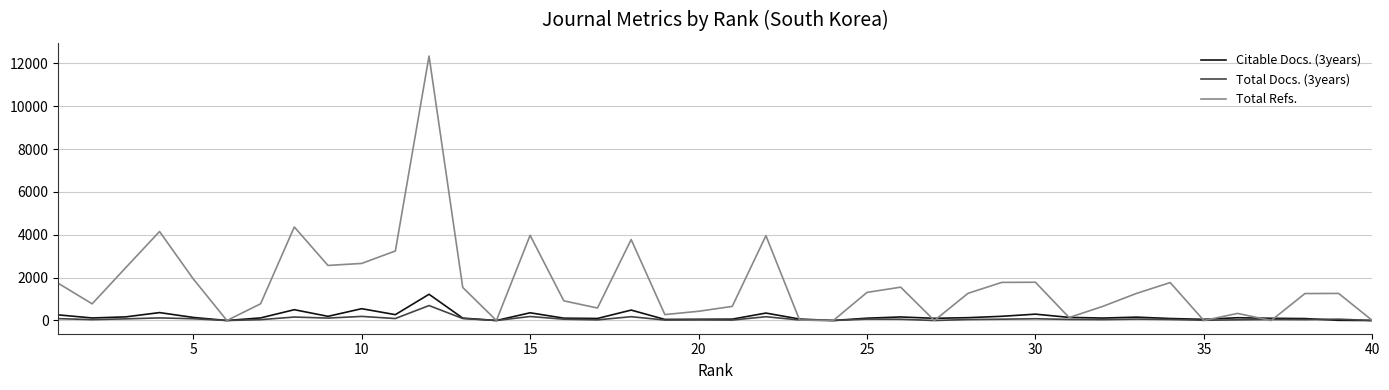

Which series has the widest spread of values?

Total Refs.